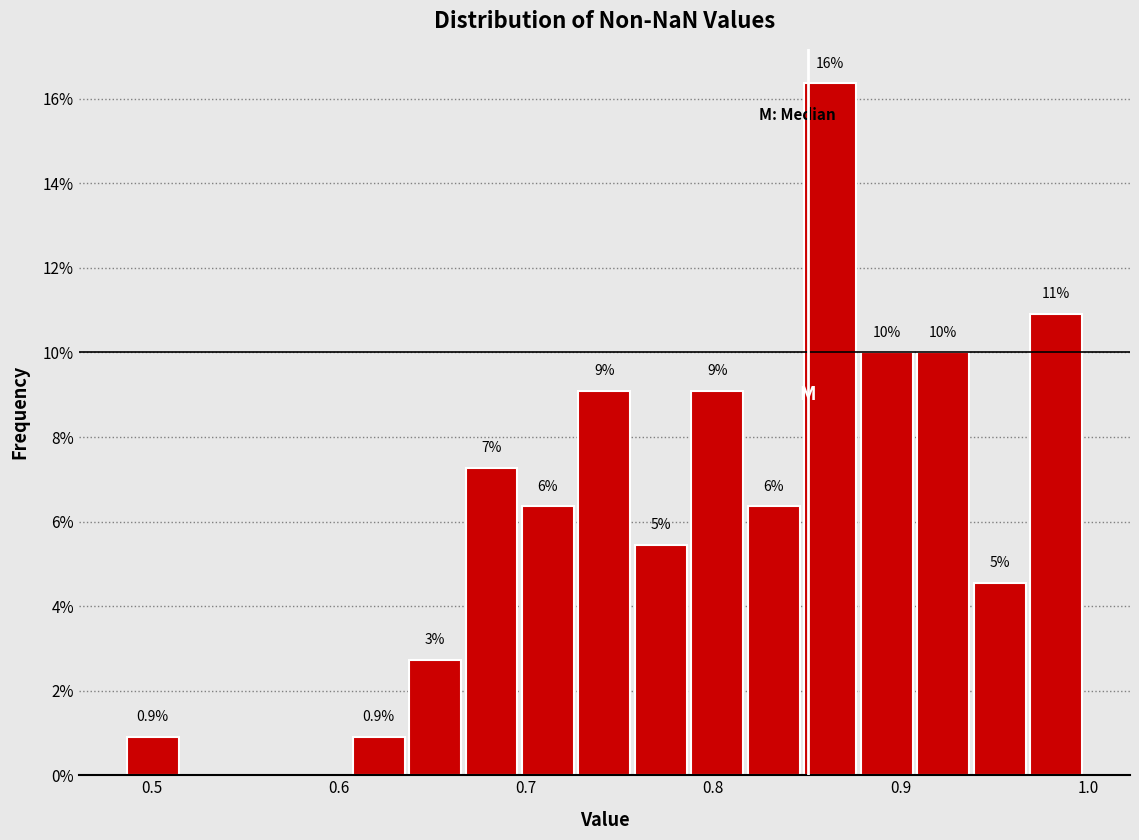

Around what value on the x-axis is the tallest bar? Give the approximate position of its centre, as read against the axis.

0.86